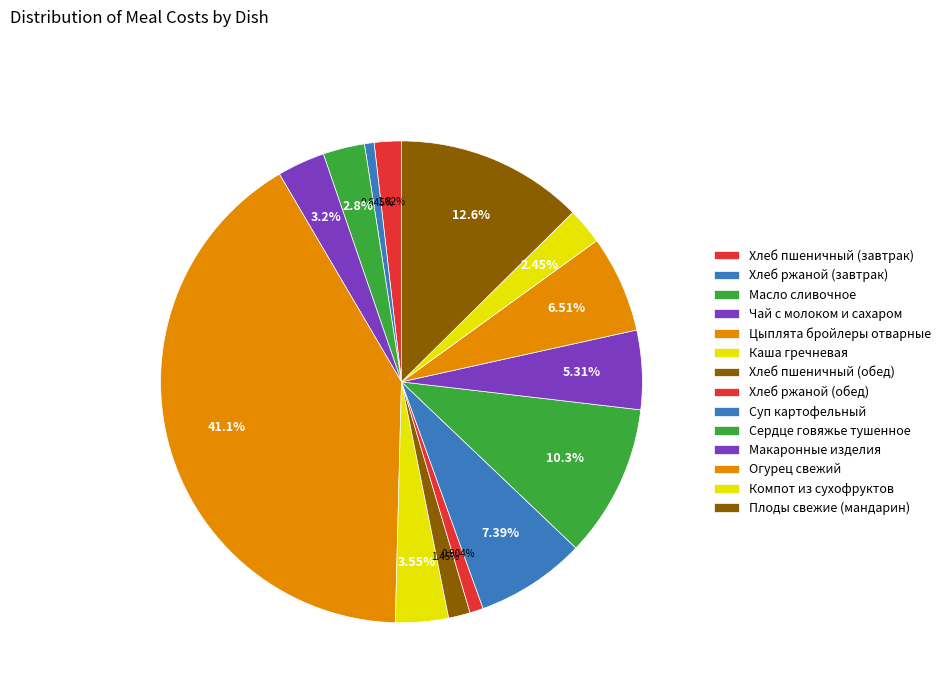

The Хлеб пшеничный (завтрак) slice represents 2% of the pie. True or false?

True